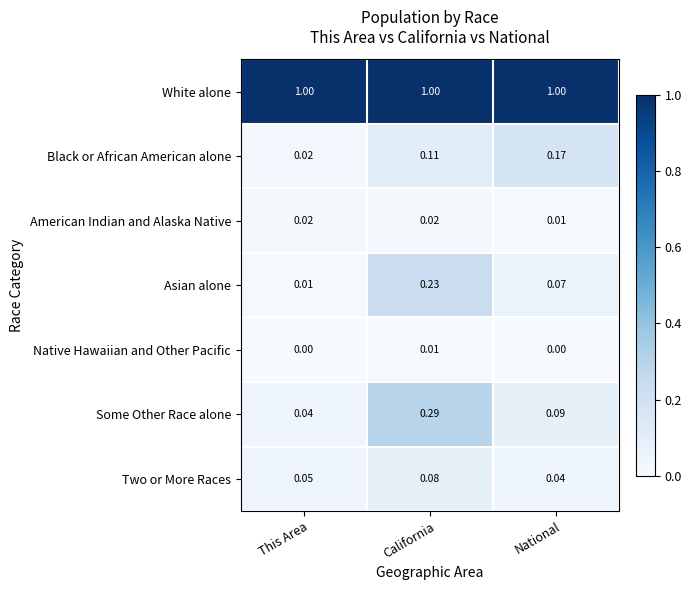

At which category is the sum across all series the highest?

California